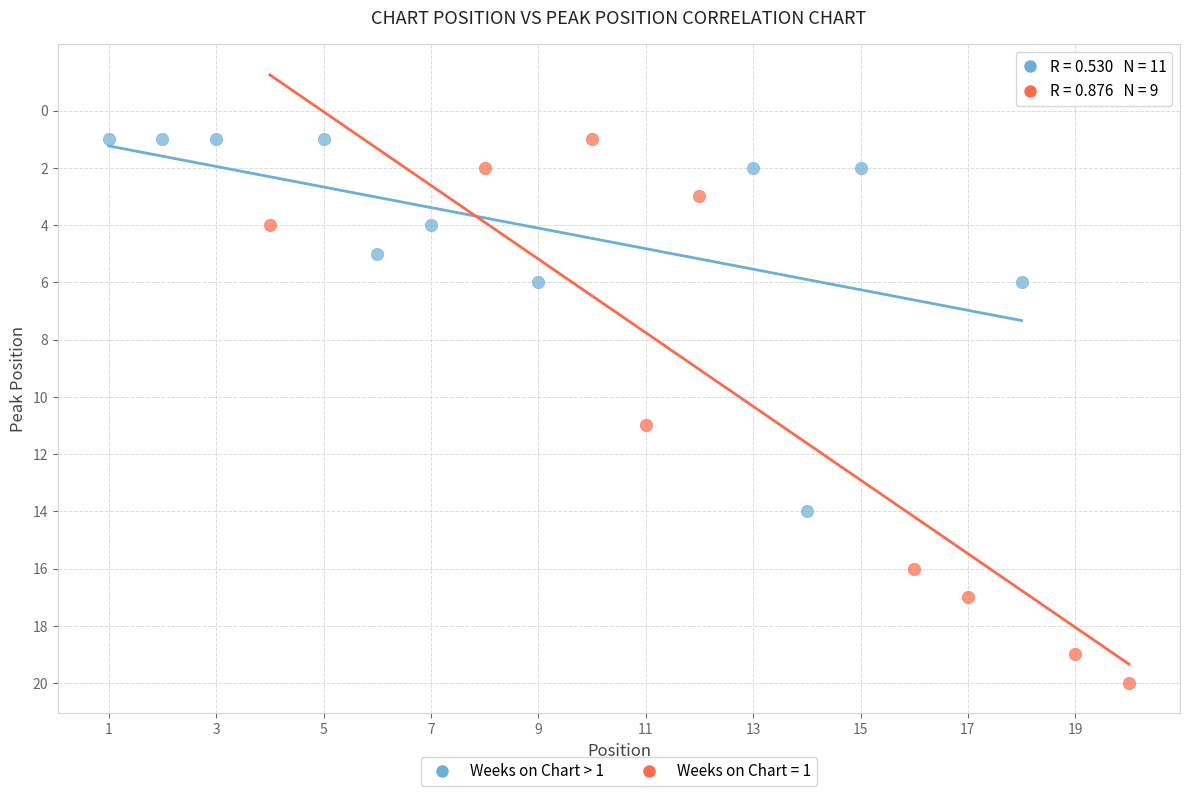

Which series has the widest spread of Y values?

Weeks on Chart = 1